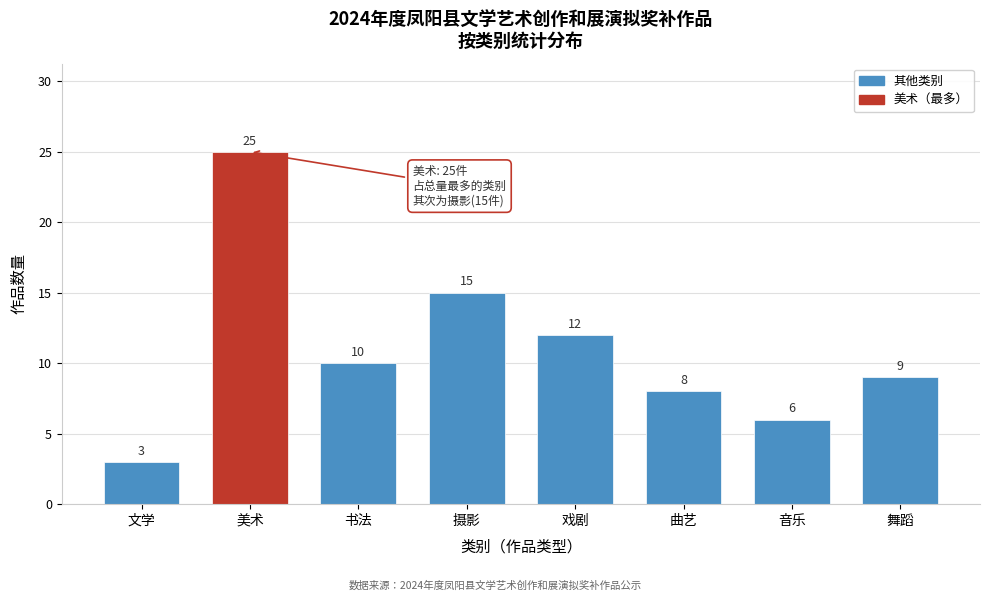

Reading right to left, extract all data points from this chart.

舞蹈=9	音乐=6	曲艺=8	戏剧=12	摄影=15	书法=10	美术=25	文学=3